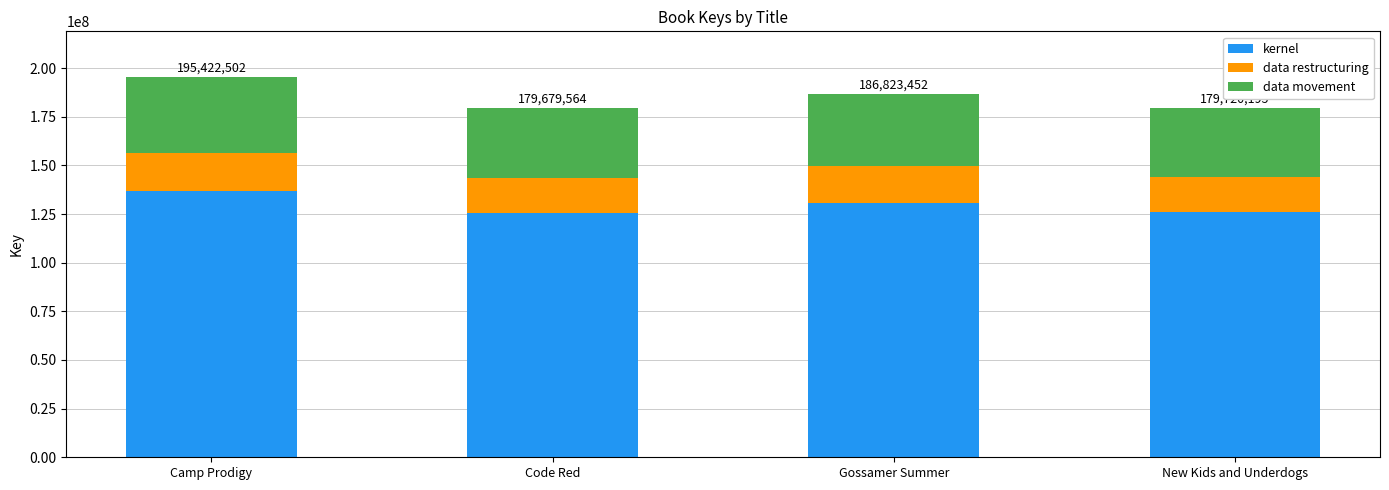

What are all the series names shown in the legend?

kernel, data restructuring, data movement